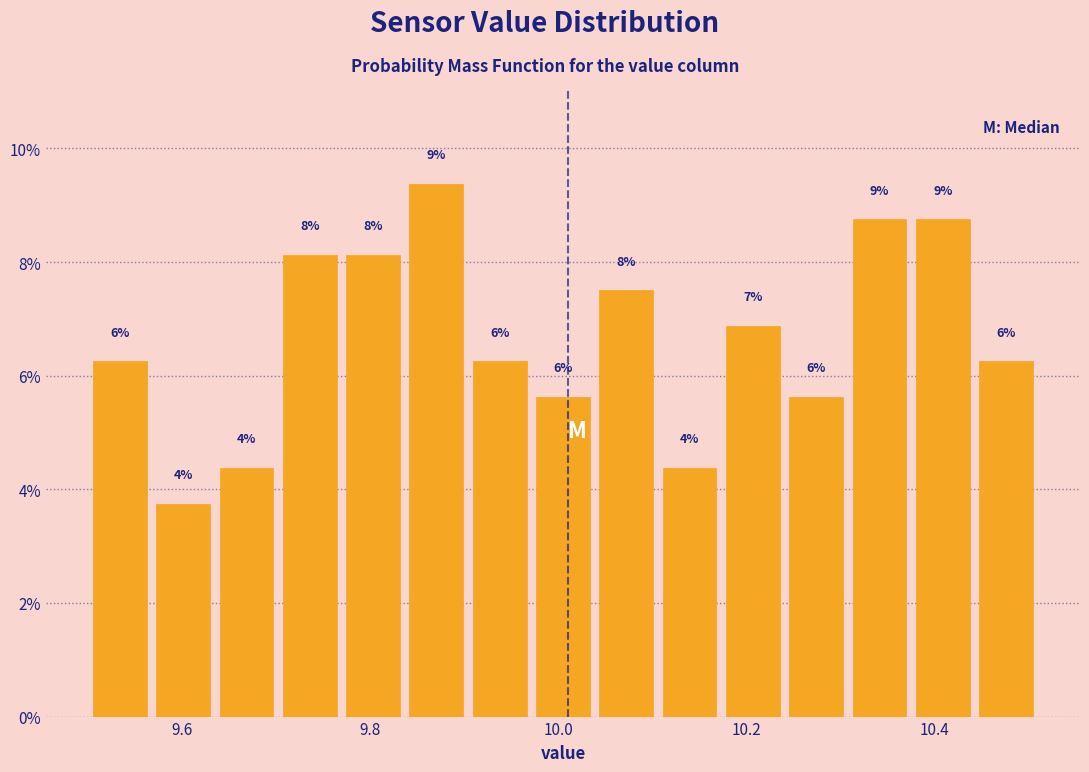

Read against the x-axis, roughly where is the centre of the tallest bar?

9.88